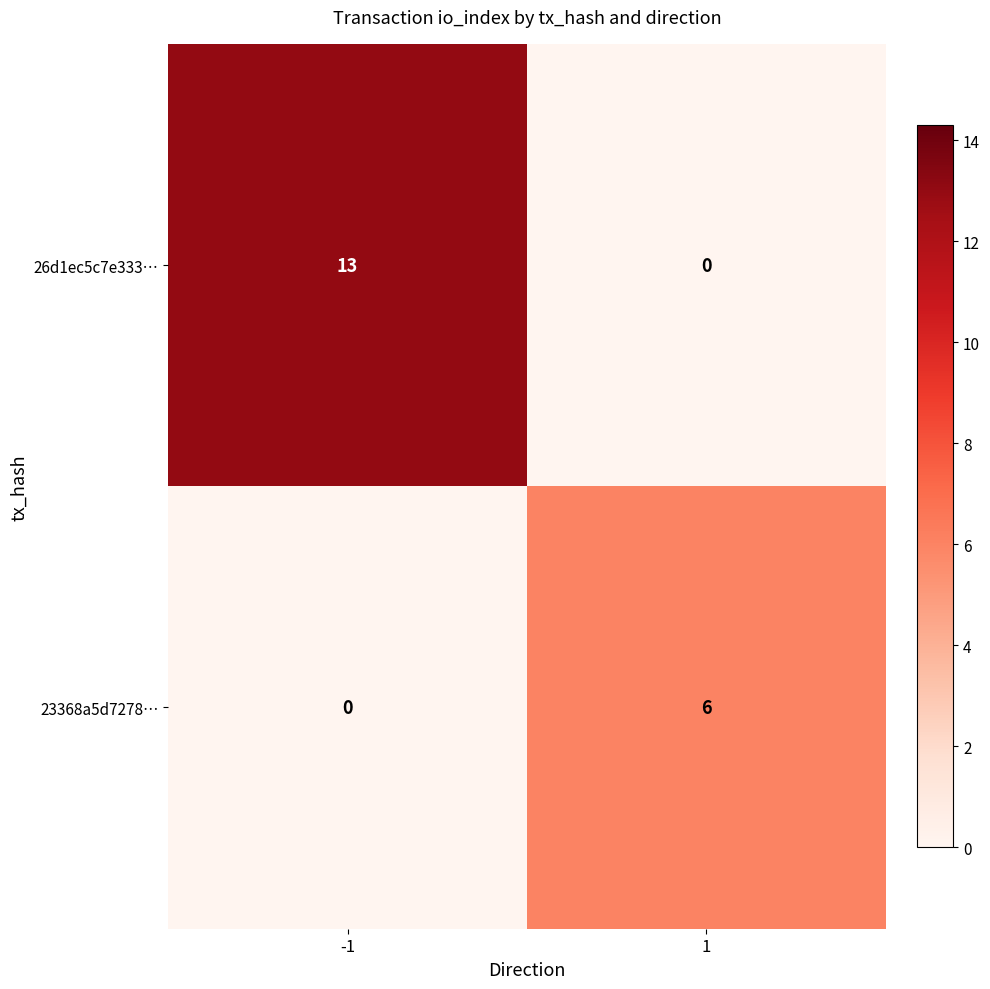

What is the approximate value of 26d1ec5c7e333… at -1?

13